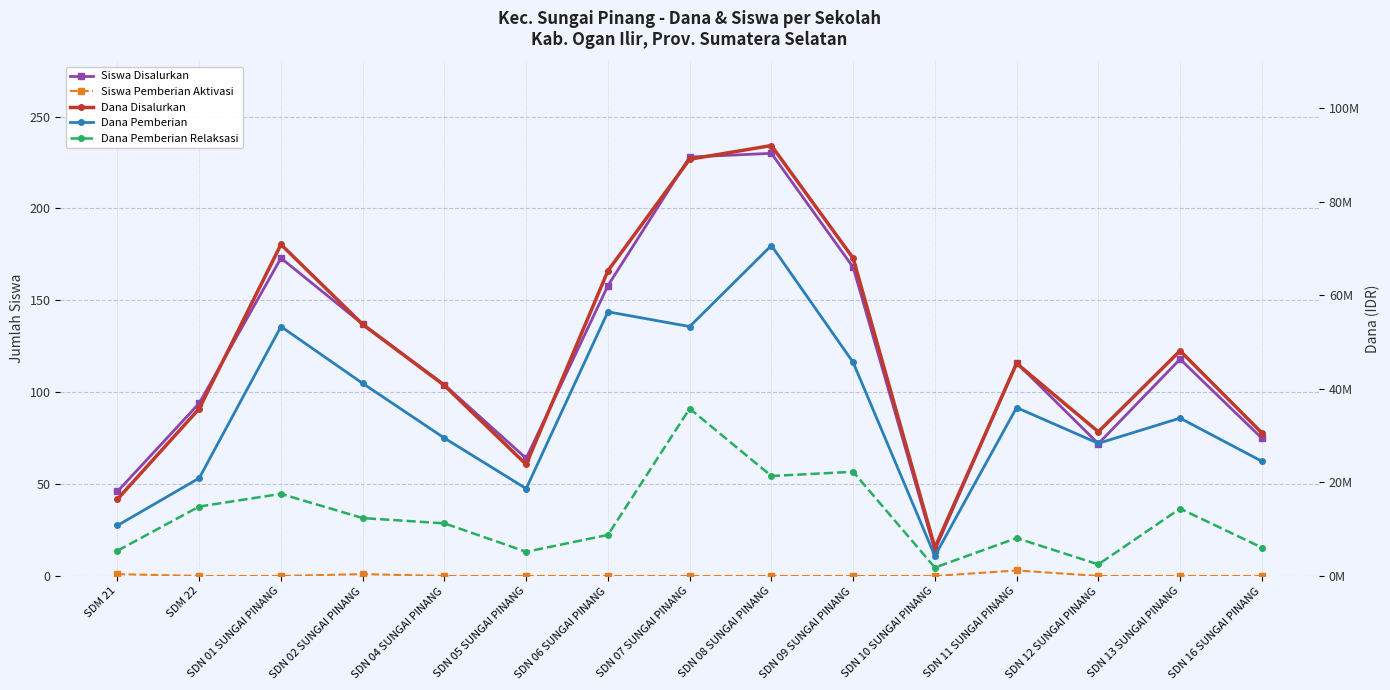

Rank the series by their maximum value, from lowest to highest.

Siswa Pemberian Aktivasi, Siswa Disalurkan, Dana Pemberian Relaksasi, Dana Pemberian, Dana Disalurkan